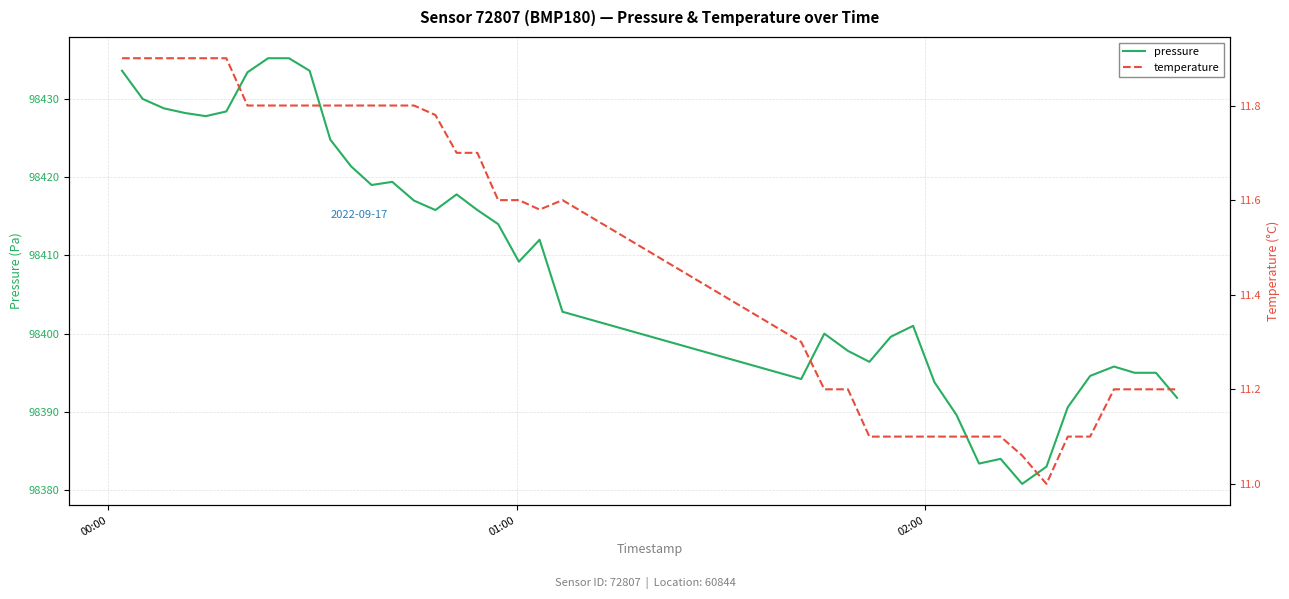

Which series has the largest total across all categories?

pressure